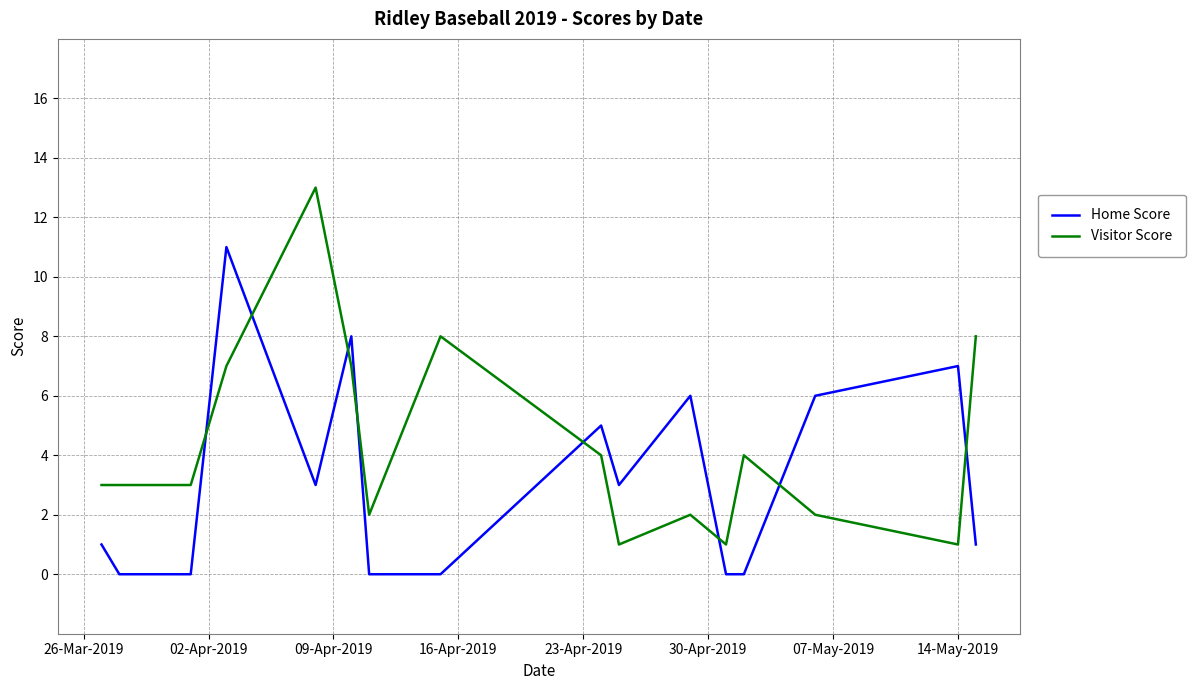

Does the chart have visible grid lines?

Yes